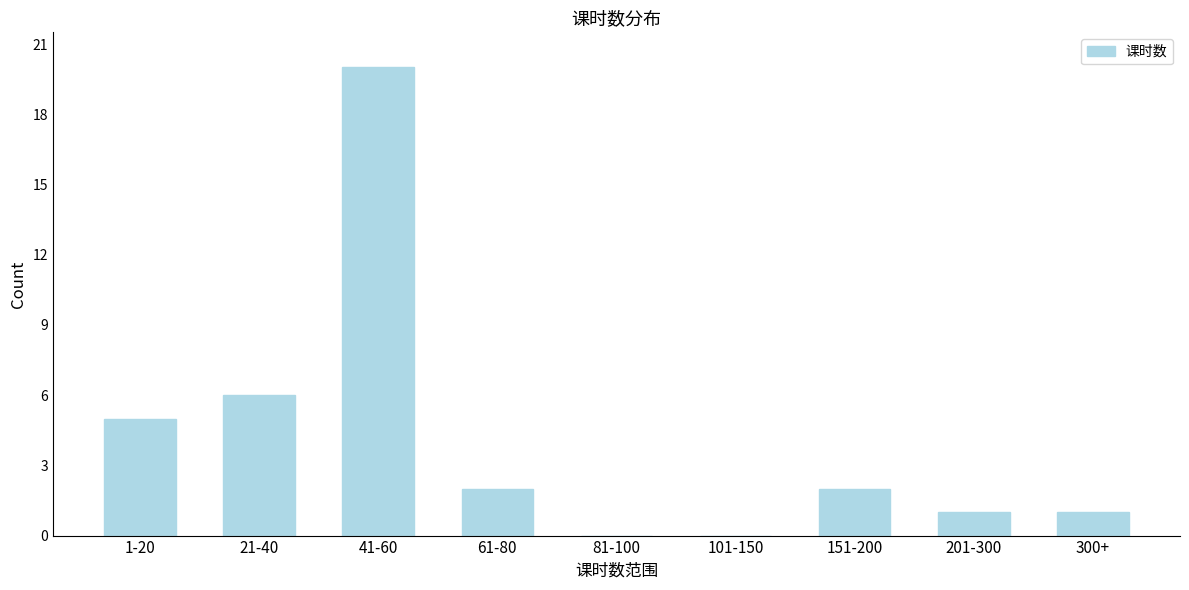

Reading left to right, what are all the values shown in this chart?

1-20=5	21-40=6	41-60=20	61-80=2	81-100=0	101-150=0	151-200=2	201-300=1	300+=1